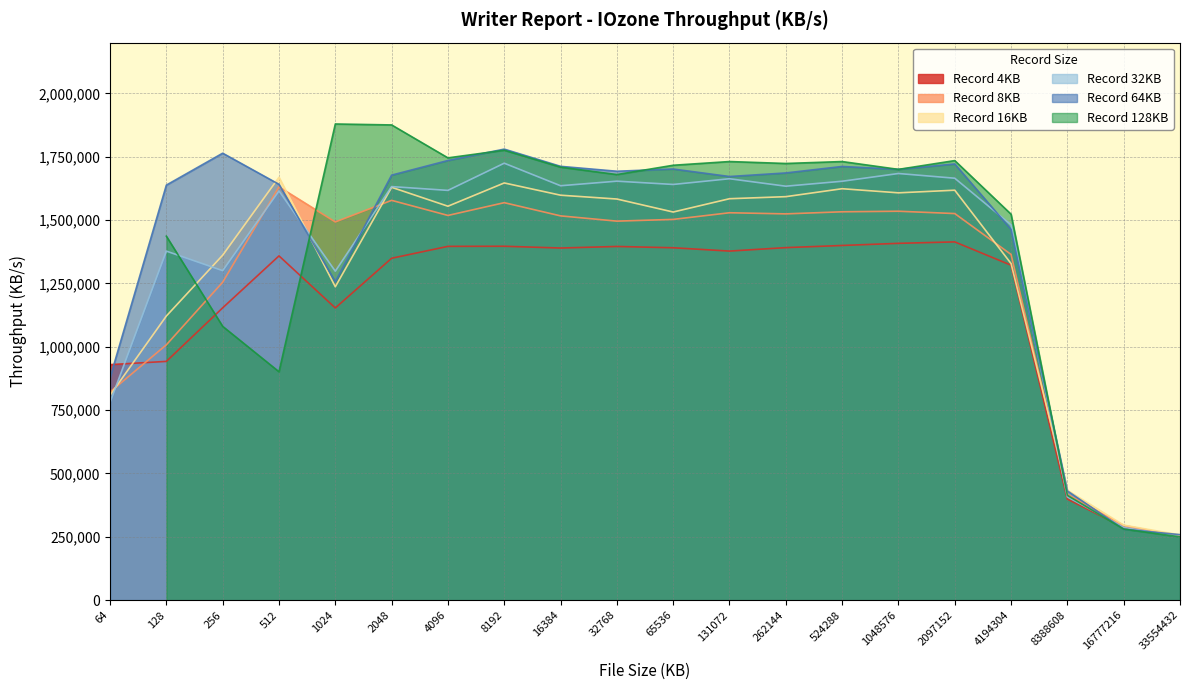

What is the spread (max minus min) of values at 64?

148691